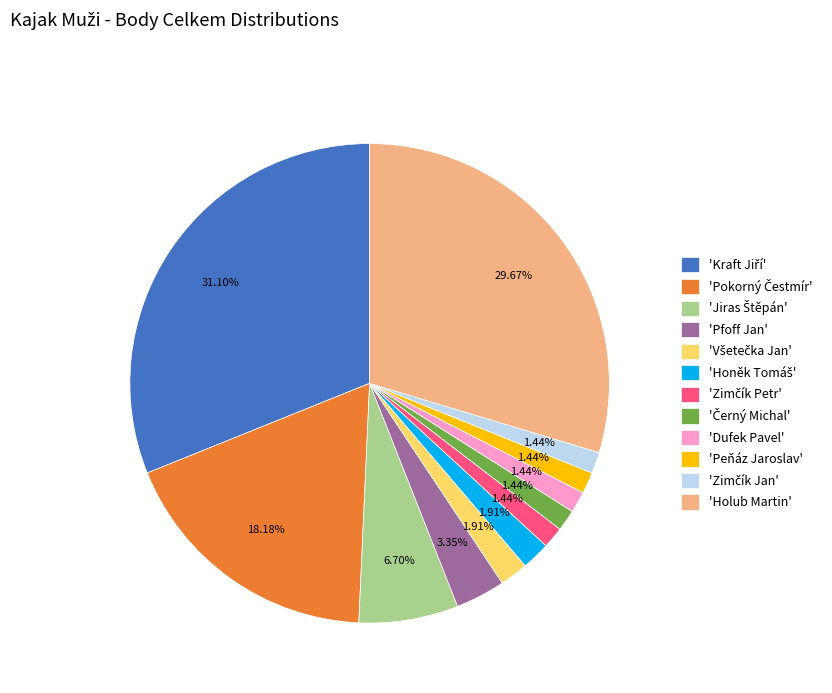

Does any single category account for the majority?

No